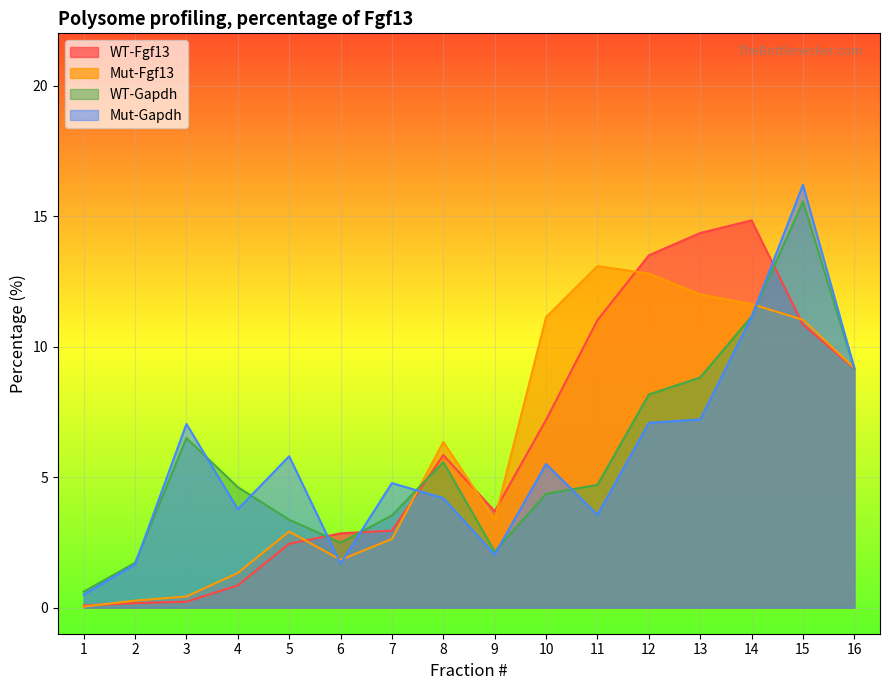

At how many categories does at least one series exceed 1?

15